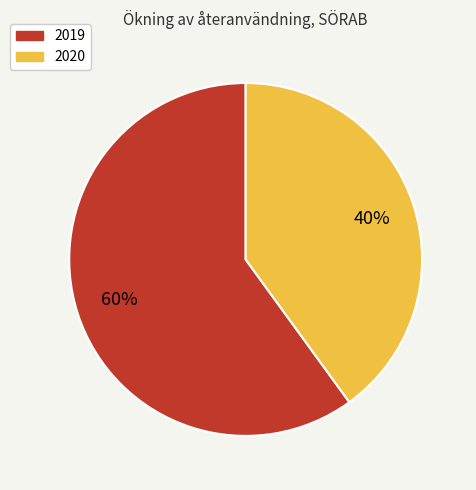

Rank the categories by value from highest to lowest.

2019, 2020